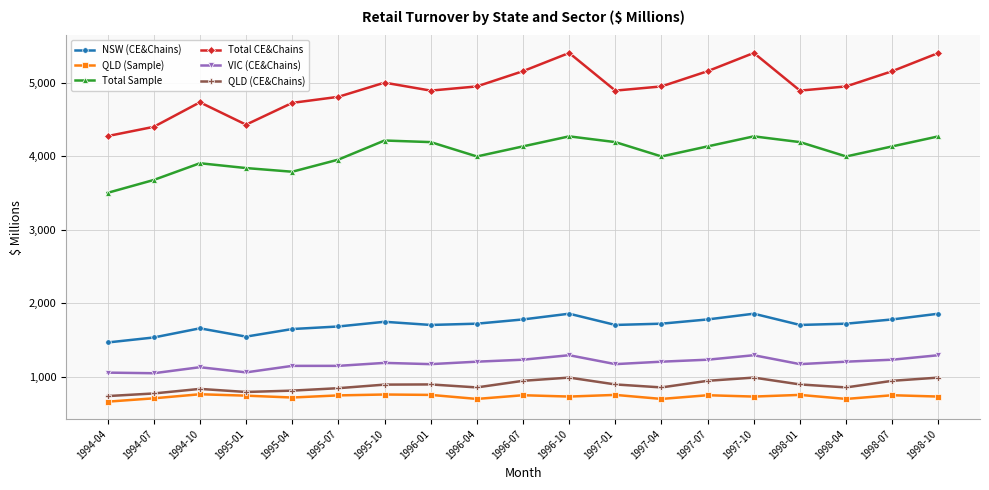

Which series has the largest total across all categories?

Total CE&Chains